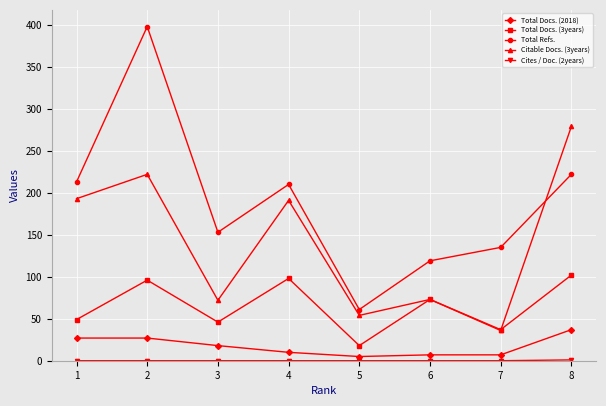

Count the number of categories in the chart.

8